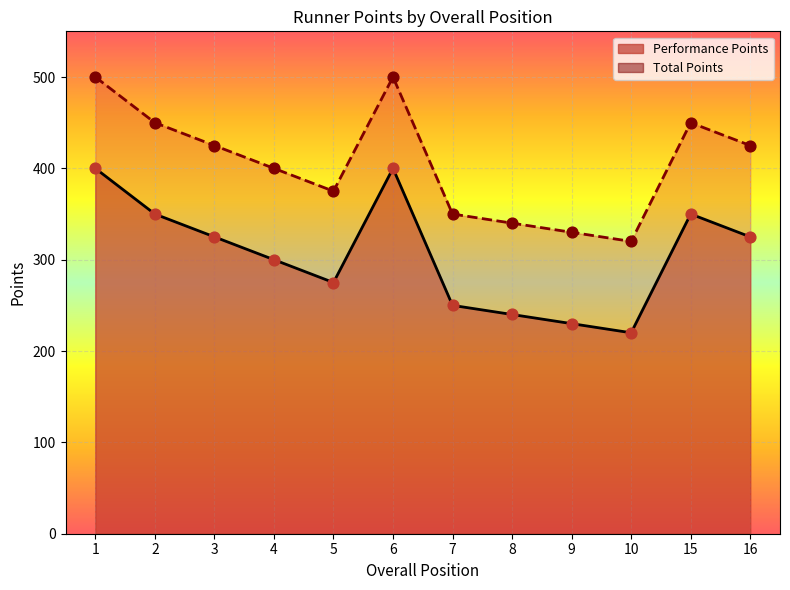

Which series has the largest total across all categories?

Total Points